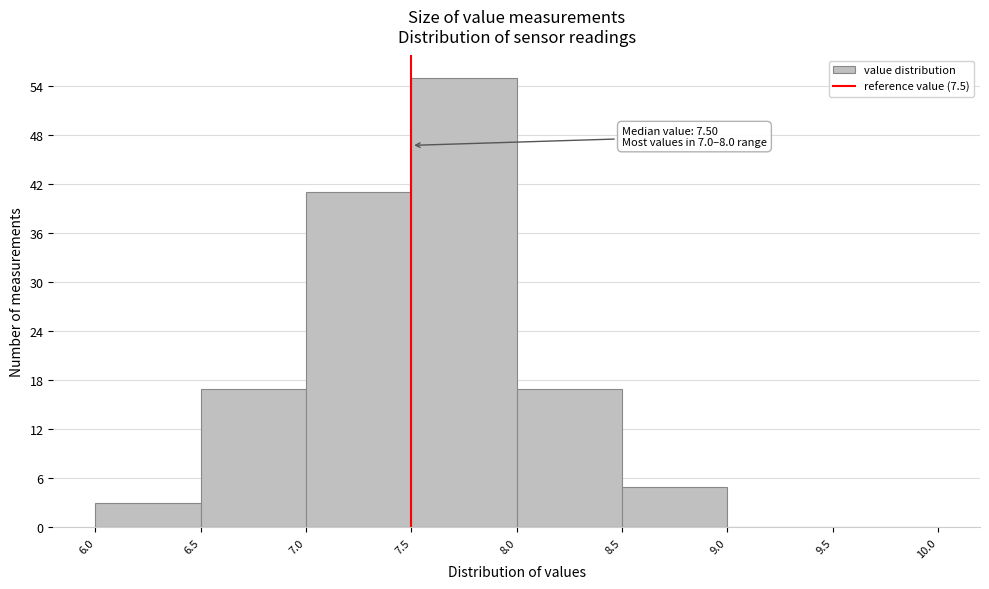

Which range on the x-axis has the tallest bar?

7.5 to 8.0